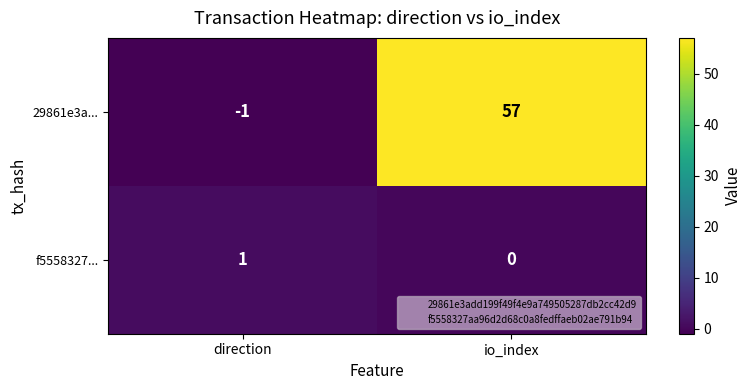

Is the value of f5558327... at direction greater than the value of 29861e3a... at io_index?

No